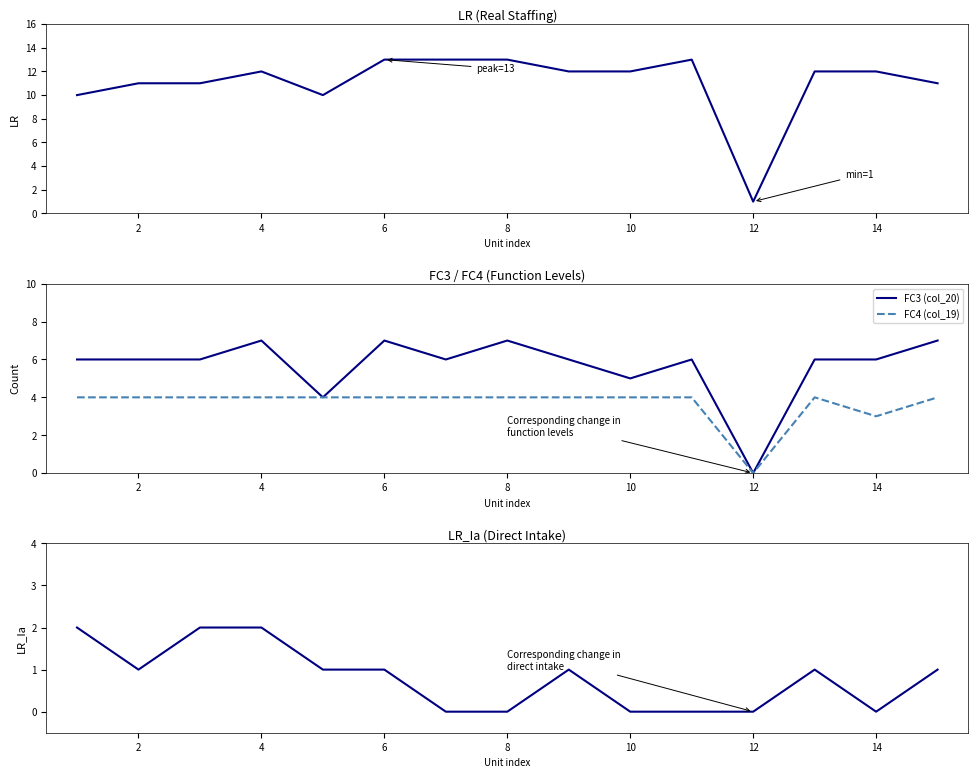

Reading left to right, transcribe all the data shown in this chart.

LR (col_7): 10	11	11	12	10	13	13	13	12	12	13	1	12	12	11
FC3 (col_20): 6	6	6	7	4	7	6	7	6	5	6	0	6	6	7
FC4 (col_19): 4	4	4	4	4	4	4	4	4	4	4	0	4	3	4
LR_Ia (col_8): 2	1	2	2	1	1	0	0	1	0	0	0	1	0	1